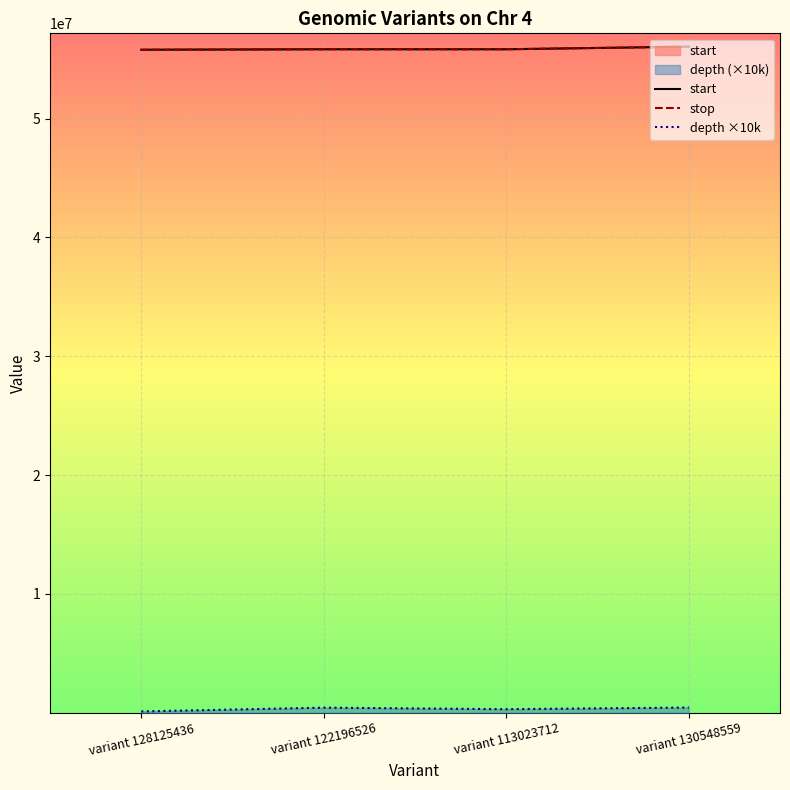

What are all the series names shown in the legend?

start, stop, depth ×10k